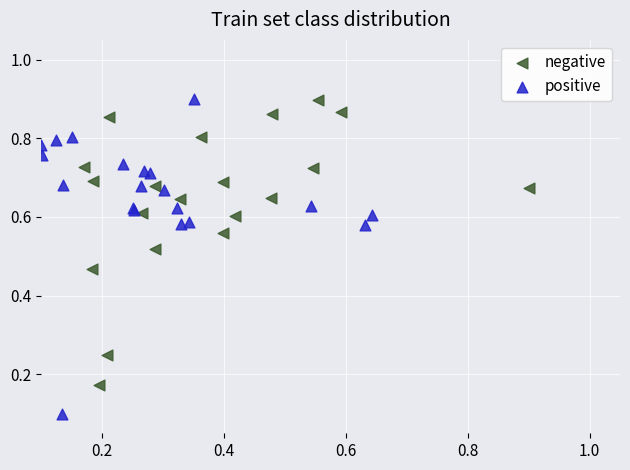

Which series has the widest spread of Y values?

positive